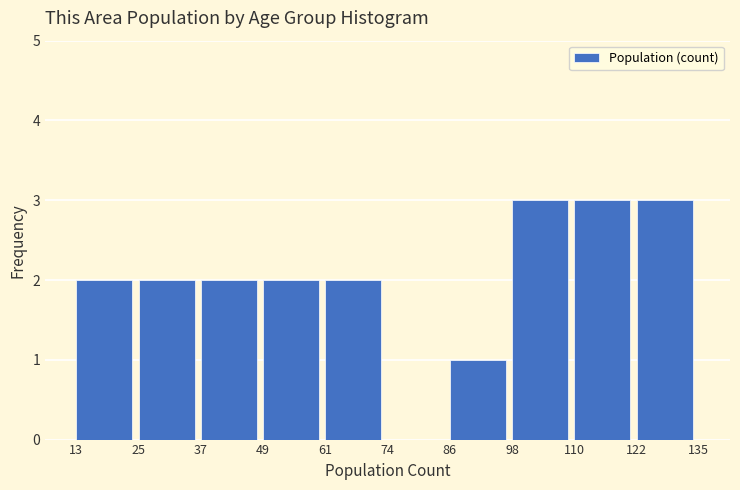

Reading left to right, list every bar in this chart as the range it spans on the x-axis followed by its height. The values are not printed on the chart, so give them approximately, as read against the axis.

13 to 25: 2
25 to 37: 2
37 to 49: 2
49 to 61: 2
61 to 74: 2
74 to 86: 0
86 to 98: 1
98 to 110: 3
110 to 122: 3
122 to 135: 3